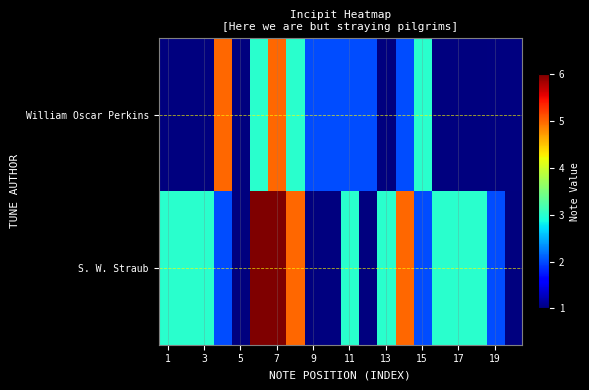

The William Oscar Perkins series shows 2.0 at 11. True or false?

True